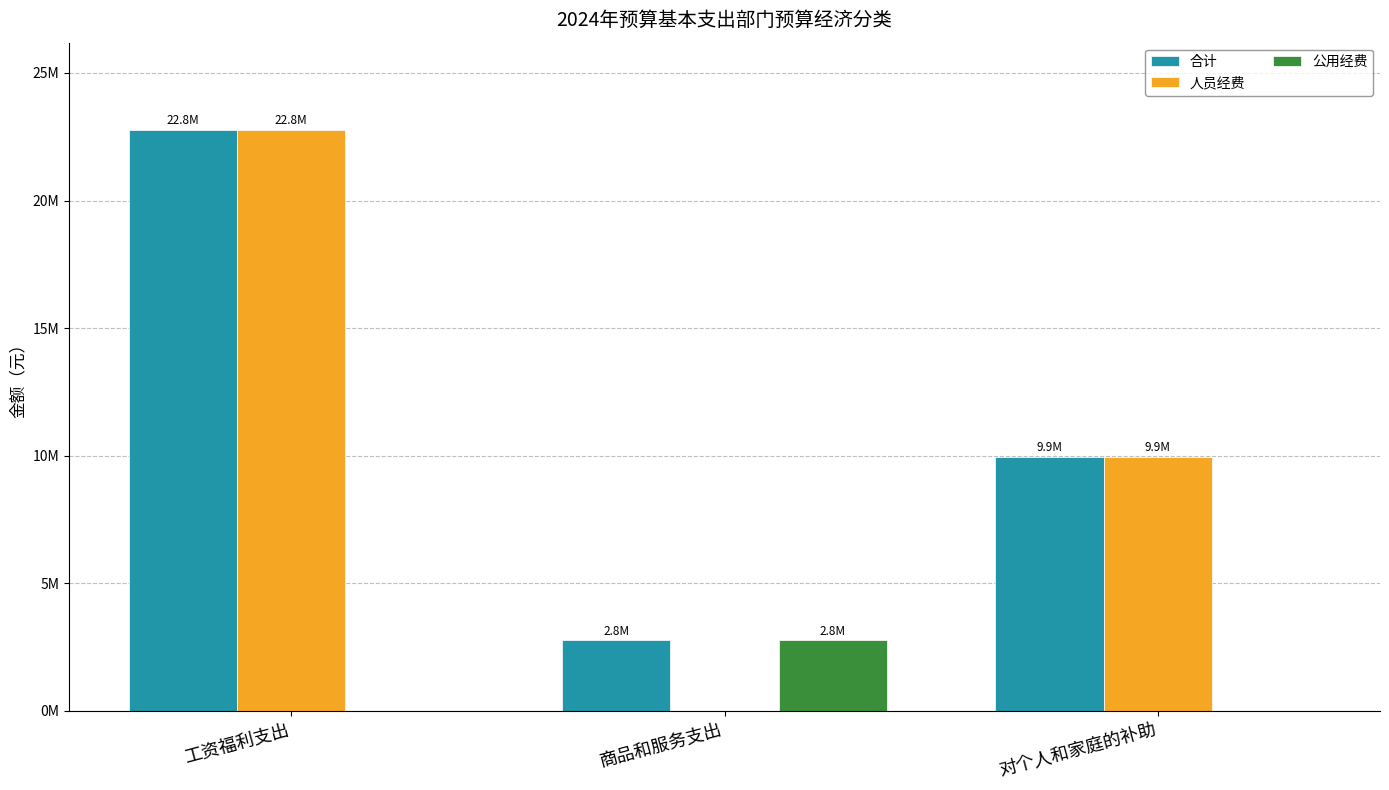

Which series changed the most between 工资福利支出 and 商品和服务支出?

人员经费